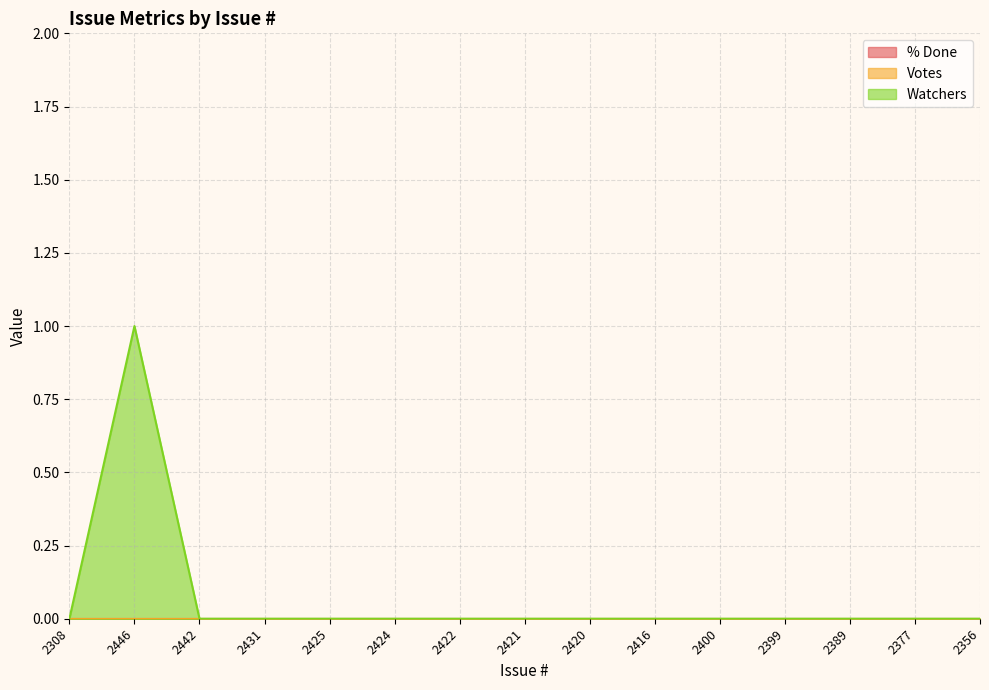

What is the label of the 7th point from the right?

2420